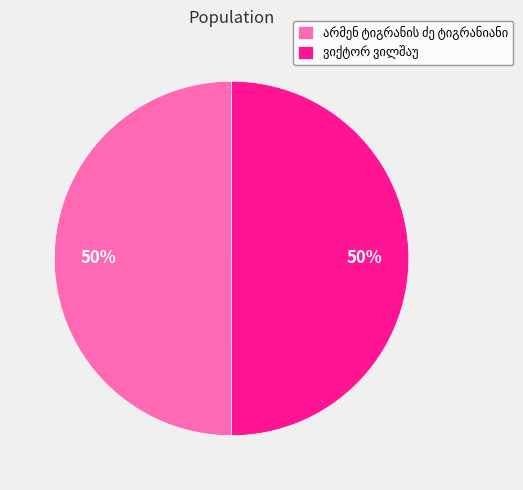

Approximately how many times larger is the value at ვიქტორ ვილშაუ compared to არმენ ტიგრანის ძე ტიგრანიანი?

1.0